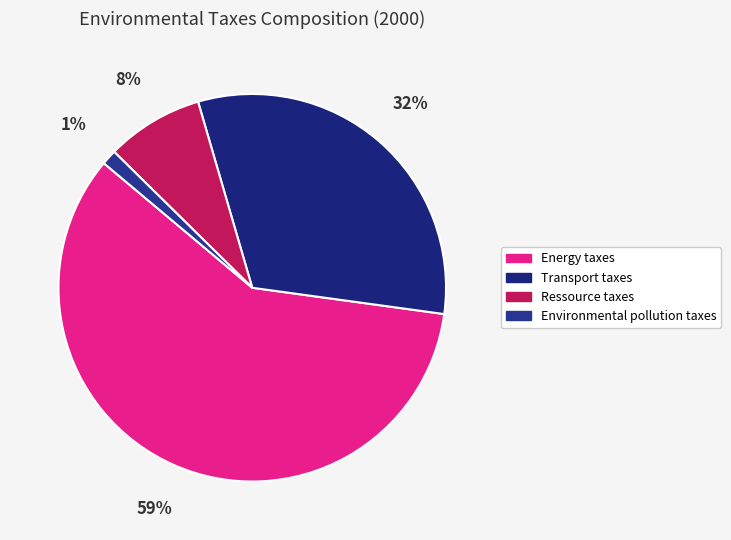

To the nearest percent, what portion does Ressource taxes represent?

8%